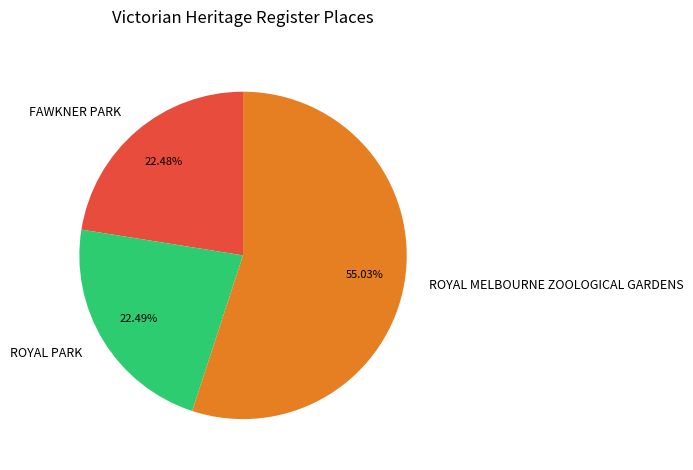

Which category has the biggest portion of the pie?

ROYAL MELBOURNE ZOOLOGICAL GARDENS